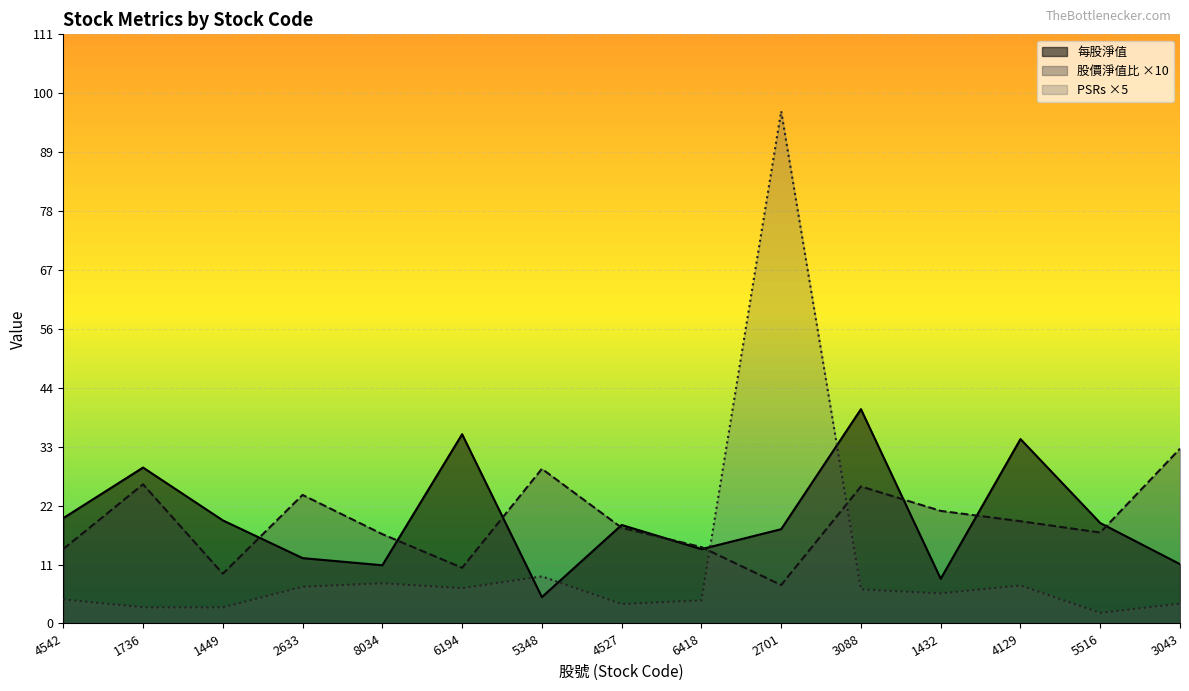

What is the average value of the 每股淨值 series?

19.8